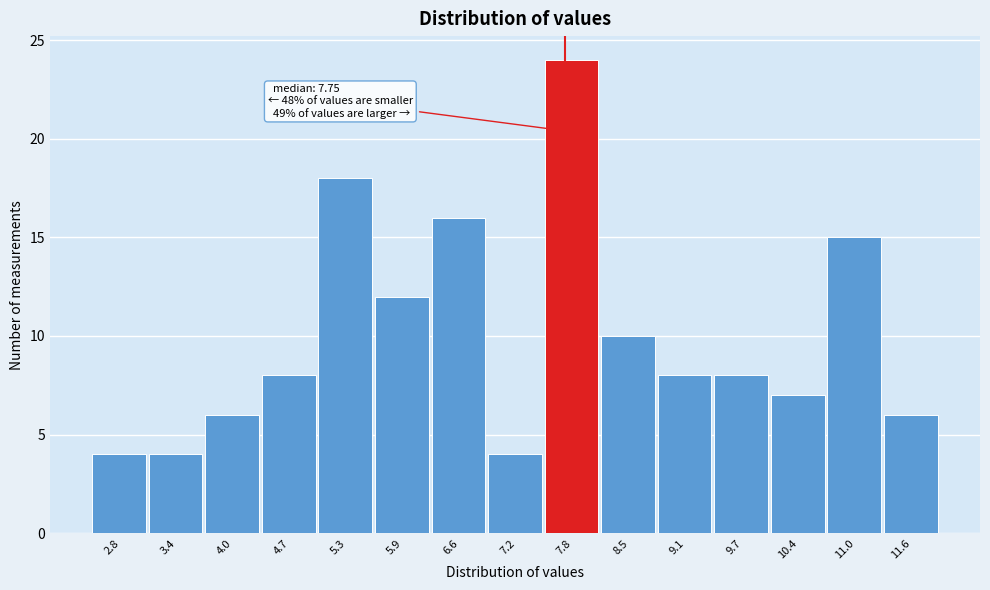

Which range on the x-axis has the tallest bar?

7.5 to 8.2